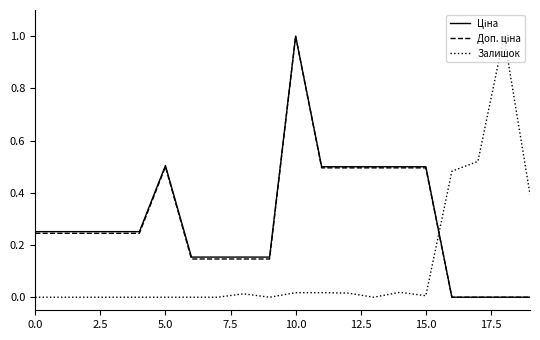

What is the greatest value displayed?

1.0